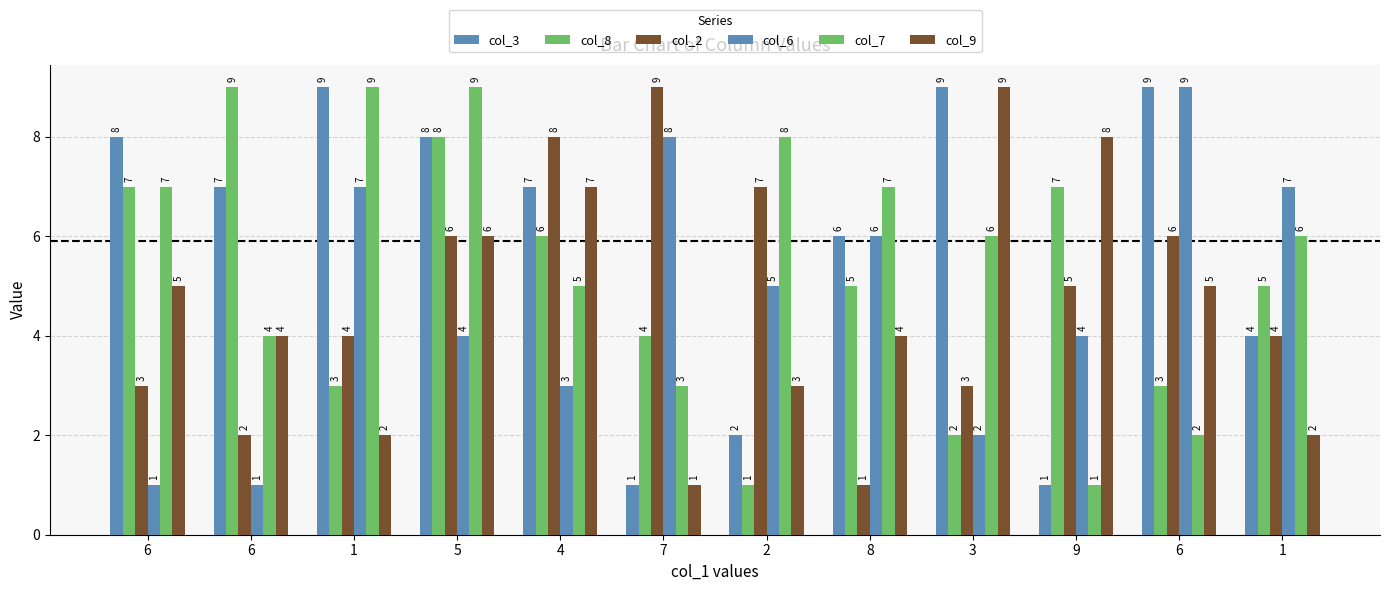

How many series are shown in this chart?

6